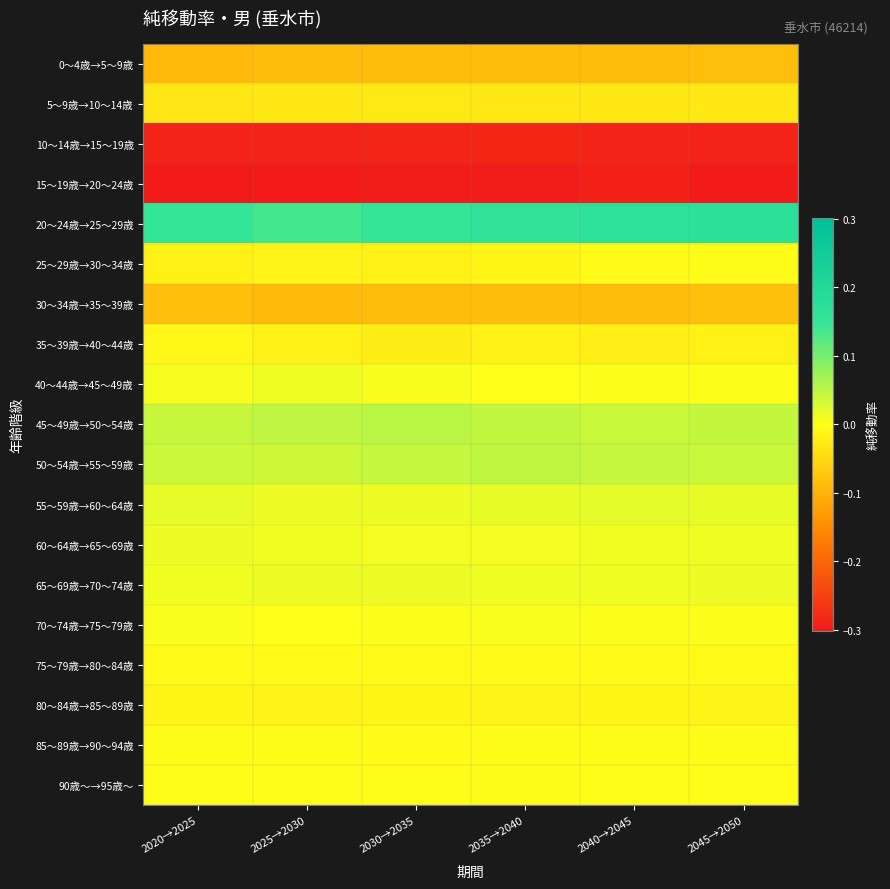

What is the greatest value displayed?

0.2